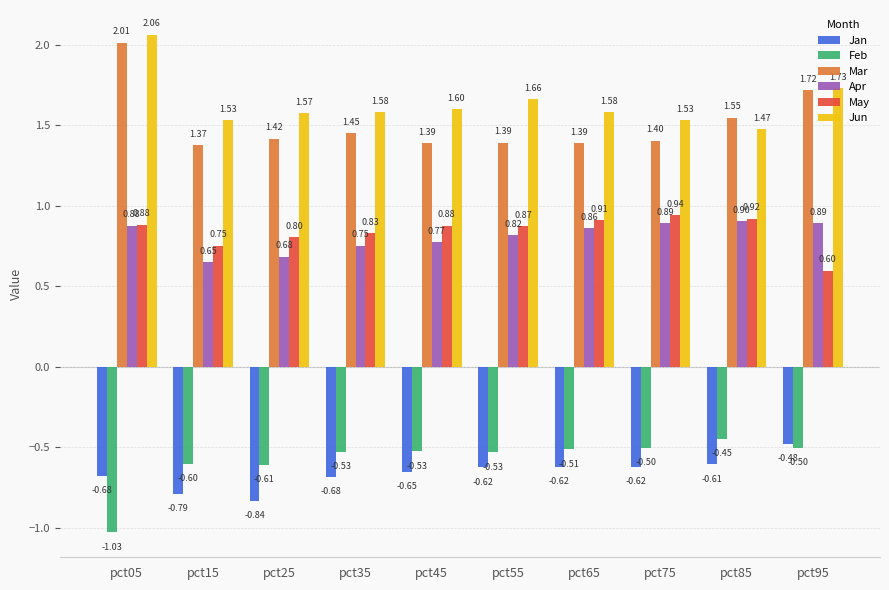

Which series has the largest range (max minus min)?

Mar